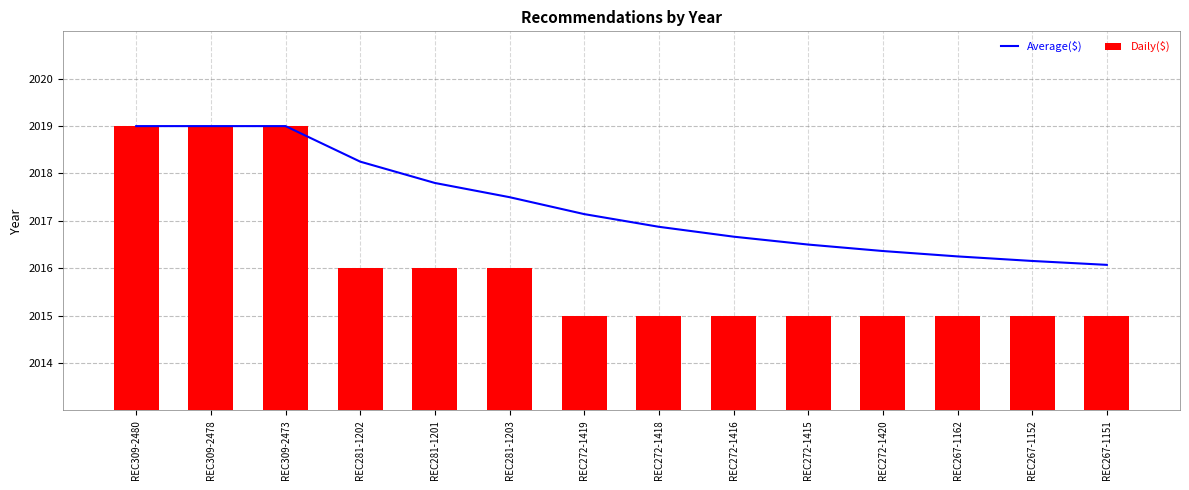

At which category is the sum across all series the highest?

REC309-2480